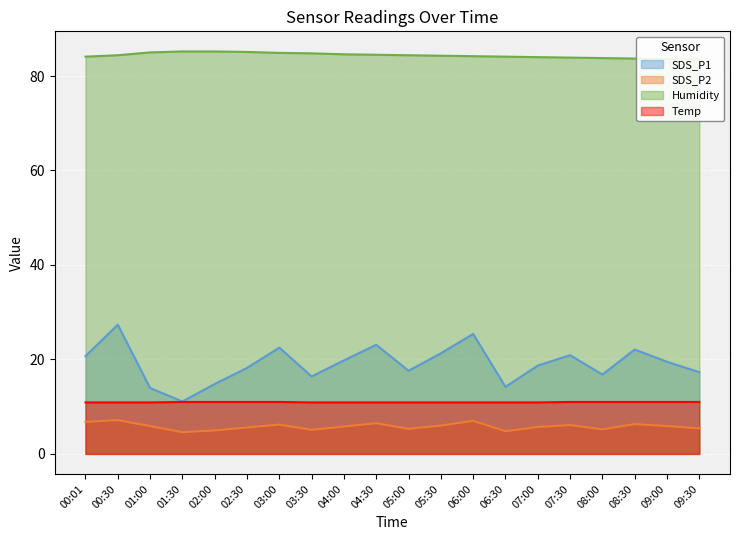

Reading right to left, list all the values displayed in this chart.

SDS_P1: 09:30=17.3	09:00=19.5	08:30=22.1	08:00=16.8	07:30=20.9	07:00=18.7	06:30=14.2	06:00=25.4	05:30=21.3	05:00=17.6	04:30=23.1	04:00=19.8	03:30=16.4	03:00=22.5	02:30=18.2	02:00=14.8	01:30=11.1	01:00=13.9	00:30=27.4	00:01=20.7
SDS_P2: 09:30=5.4	09:00=5.9	08:30=6.3	08:00=5.2	07:30=6.1	07:00=5.7	06:30=4.8	06:00=7.0	05:30=6.0	05:00=5.3	04:30=6.5	04:00=5.8	03:30=5.1	03:00=6.2	02:30=5.6	02:00=5.0	01:30=4.6	01:00=5.9	00:30=7.2	00:01=6.8
Humidity: 09:30=83.5	09:00=83.6	08:30=83.7	08:00=83.8	07:30=83.9	07:00=84.0	06:30=84.1	06:00=84.2	05:30=84.3	05:00=84.4	04:30=84.5	04:00=84.6	03:30=84.8	03:00=84.9	02:30=85.1	02:00=85.2	01:30=85.2	01:00=85.0	00:30=84.4	00:01=84.1
Temp: 09:30=11.0	09:00=11.0	08:30=11.0	08:00=11.0	07:30=11.0	07:00=10.9	06:30=10.9	06:00=10.9	05:30=10.9	05:00=10.9	04:30=10.9	04:00=10.9	03:30=10.9	03:00=11.0	02:30=11.0	02:00=11.0	01:30=11.0	01:00=10.9	00:30=10.9	00:01=10.9